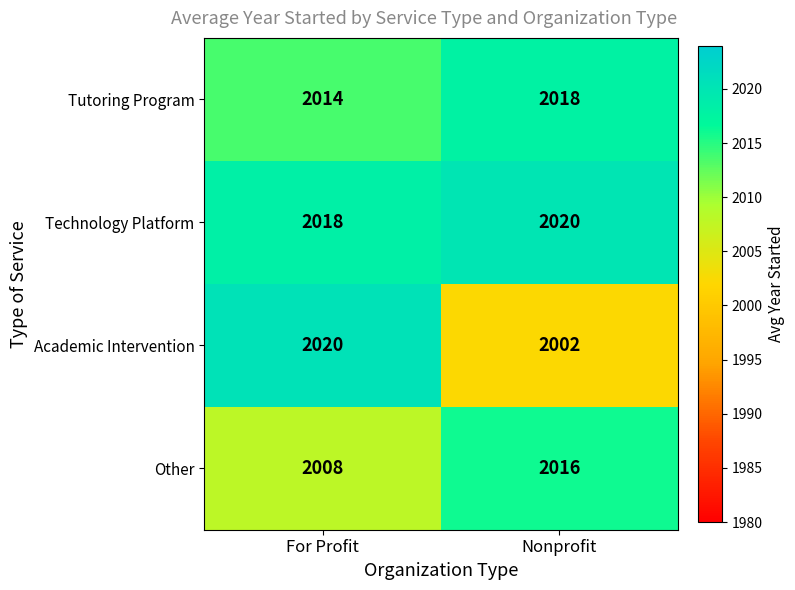

The Technology Platform series shows 2020 at Nonprofit. True or false?

True